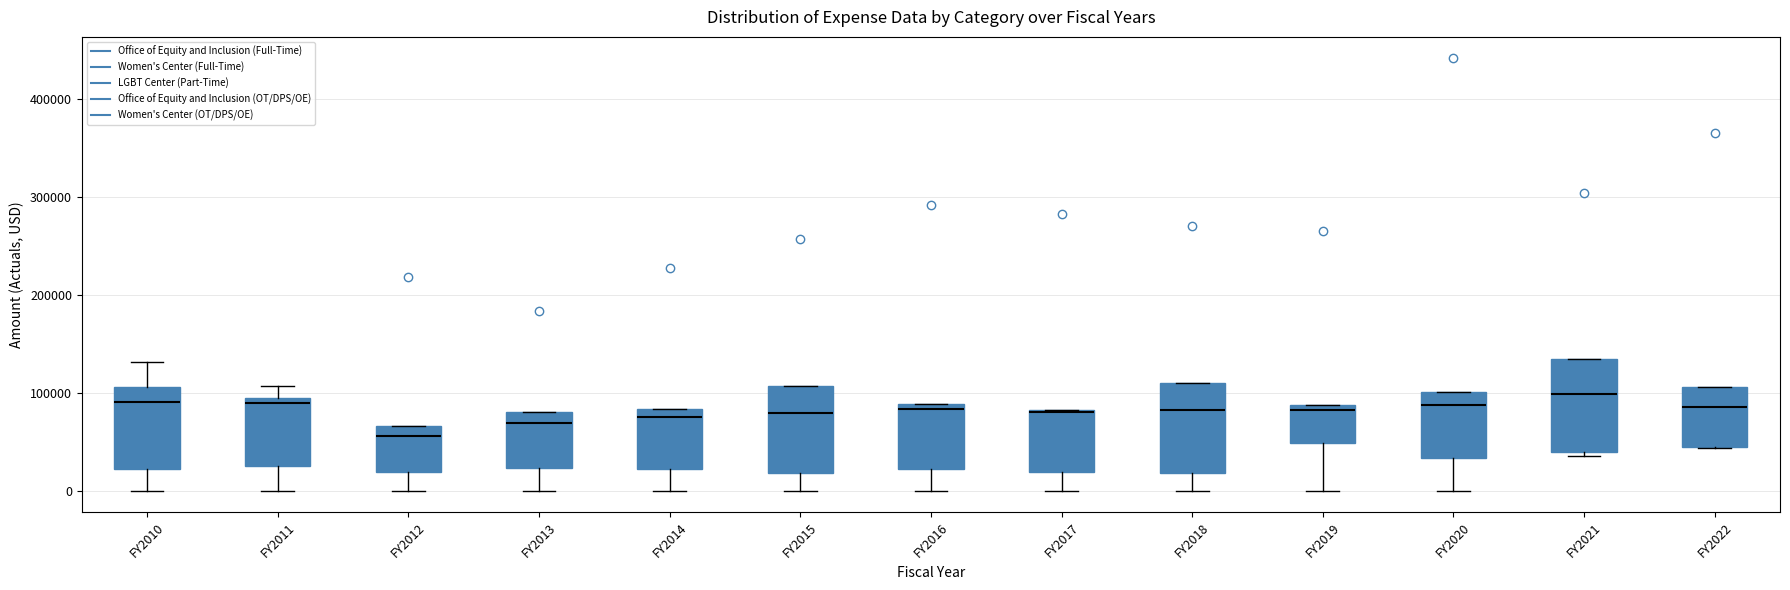

Where is the upper edge of the box for FY2015 on the y-axis? The values are not printed on the chart, so give them approximately, as read against the axis.

110000